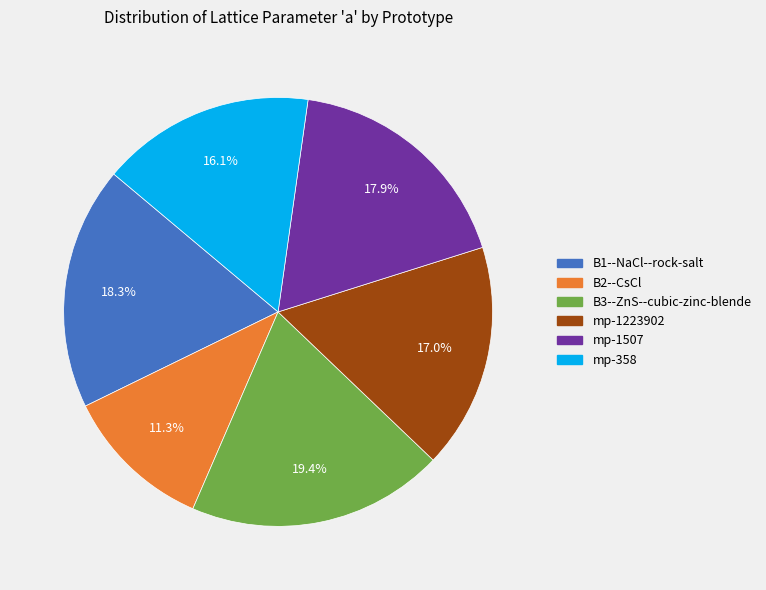

How much of the chart is everything except mp-358?

83.9%